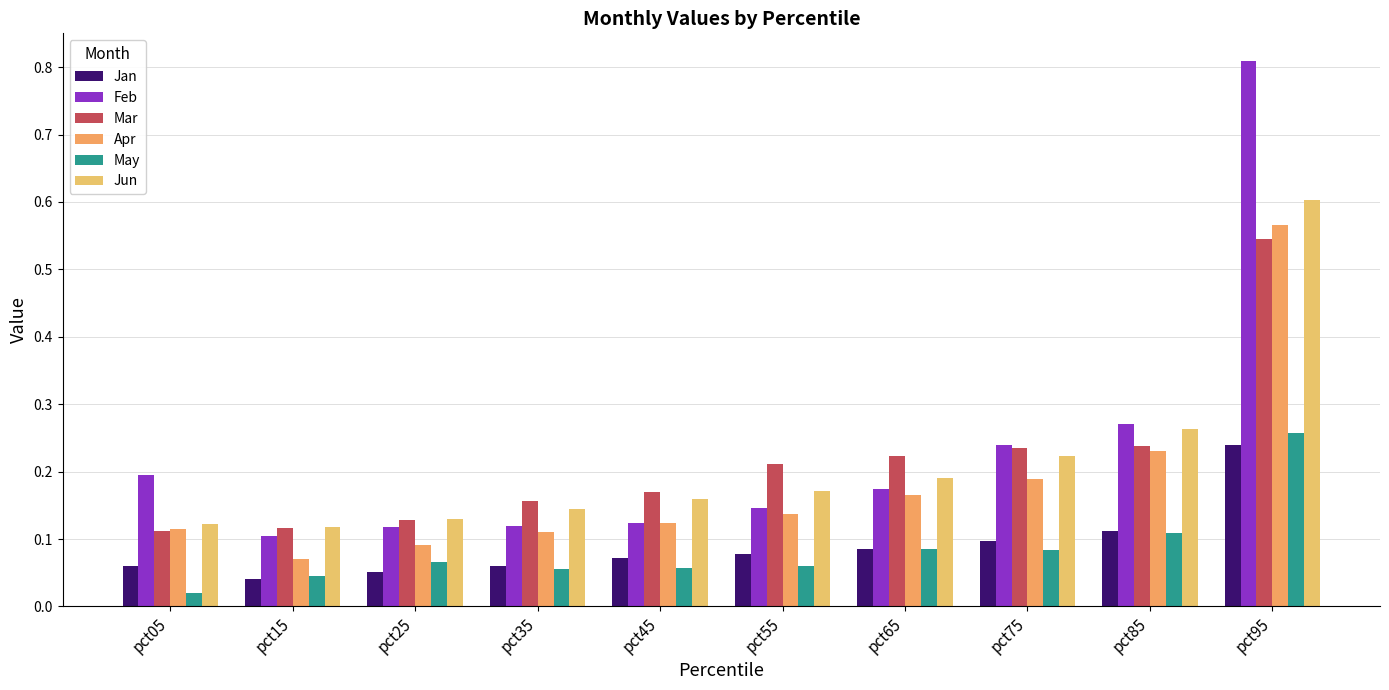

Are the bars horizontal?

No